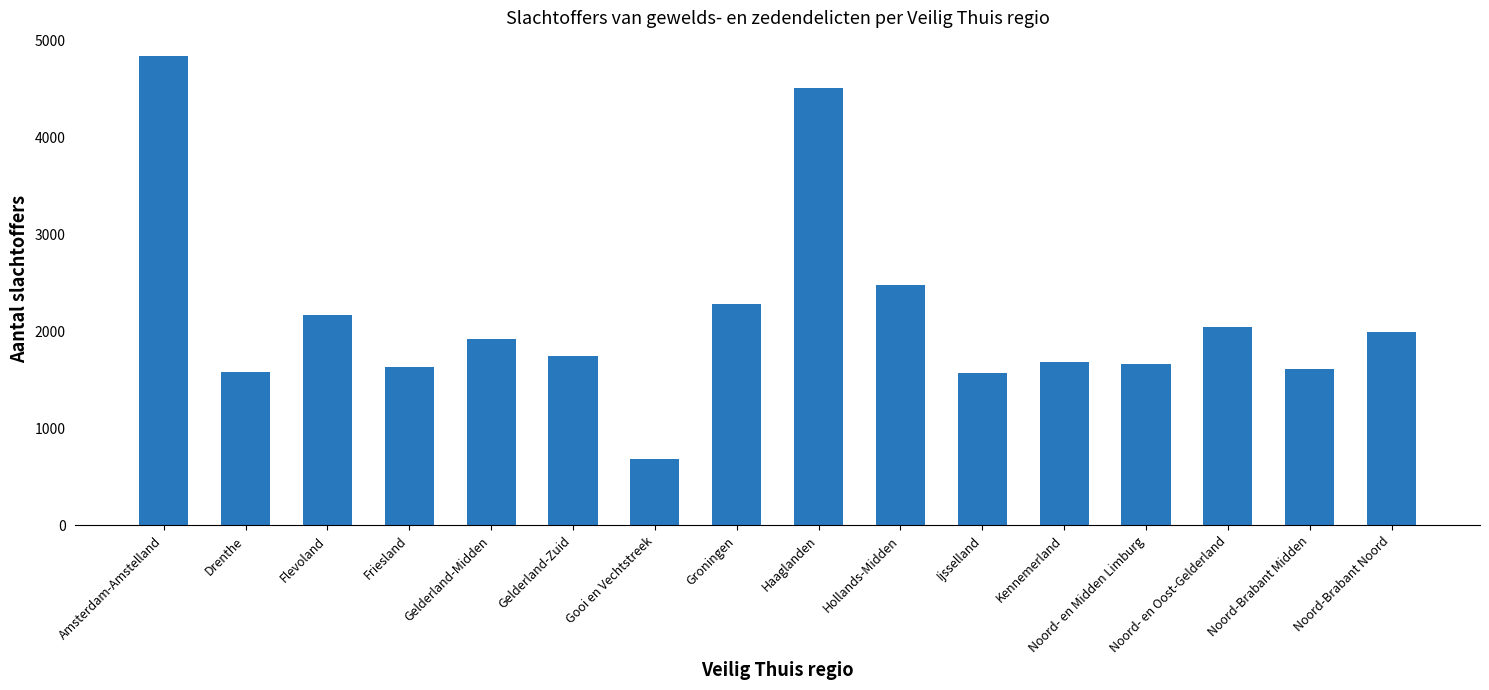

The chart shows a value of 1045 at Hollands-Midden. True or false?

False